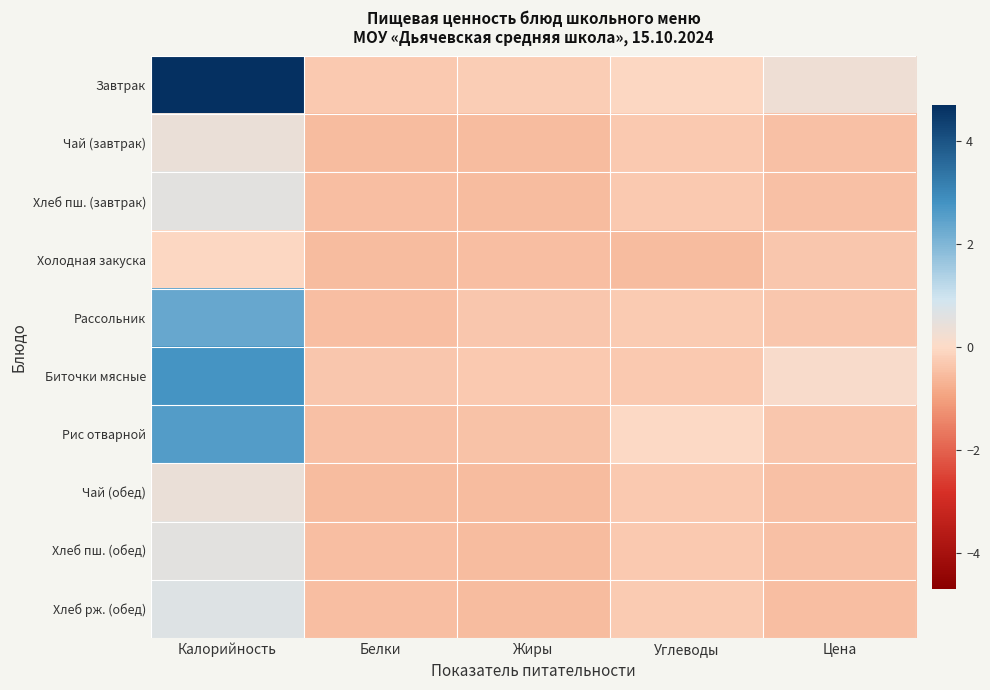

At how many categories does at least one series exceed 2?

1